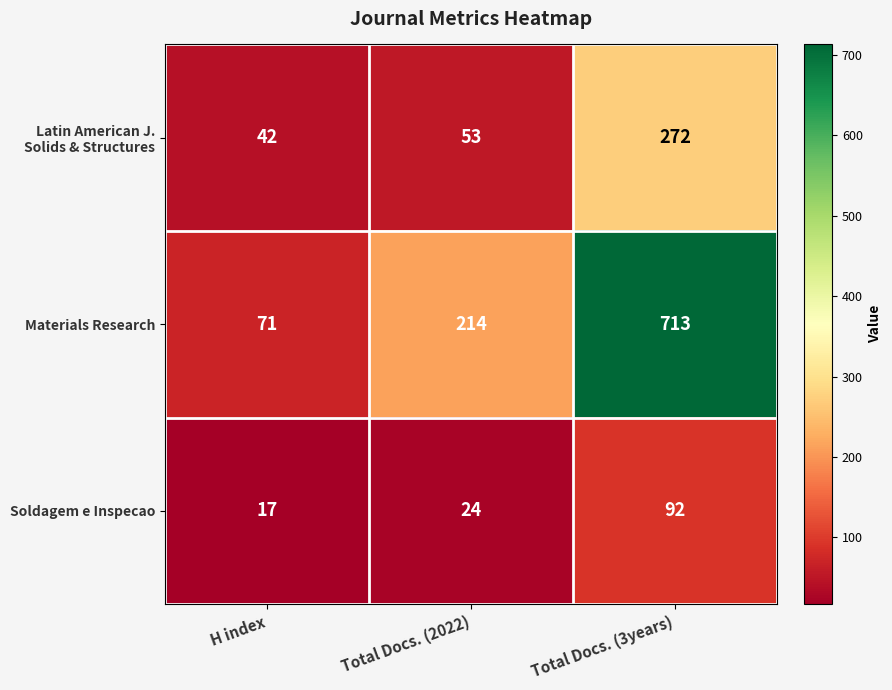

List the labels in order of Soldagem e Inspecao value, largest first.

Total Docs. (3years), Total Docs. (2022), H index